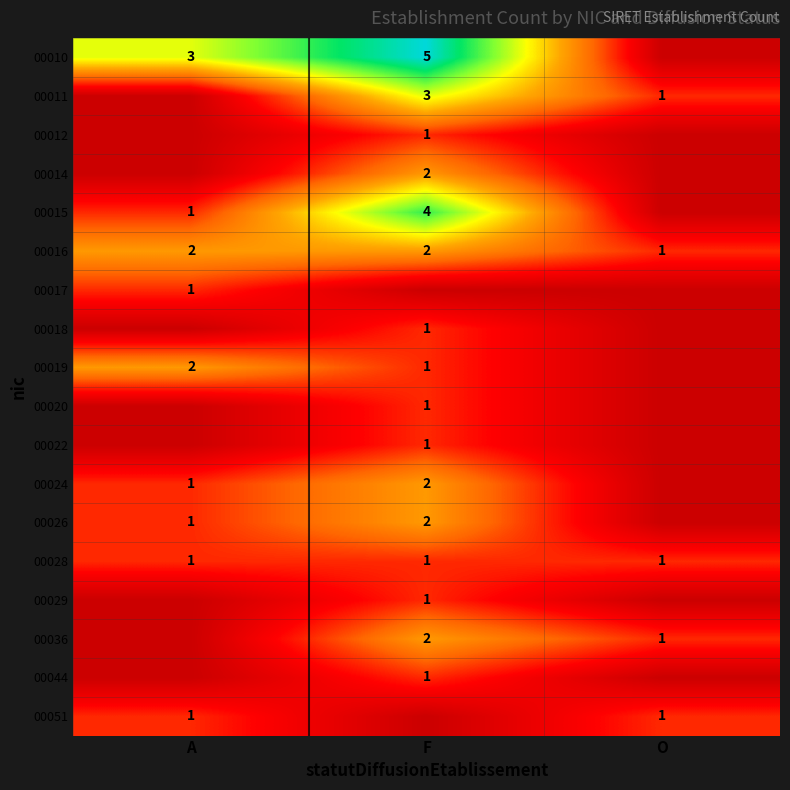

Which has a higher value, F or A?

F